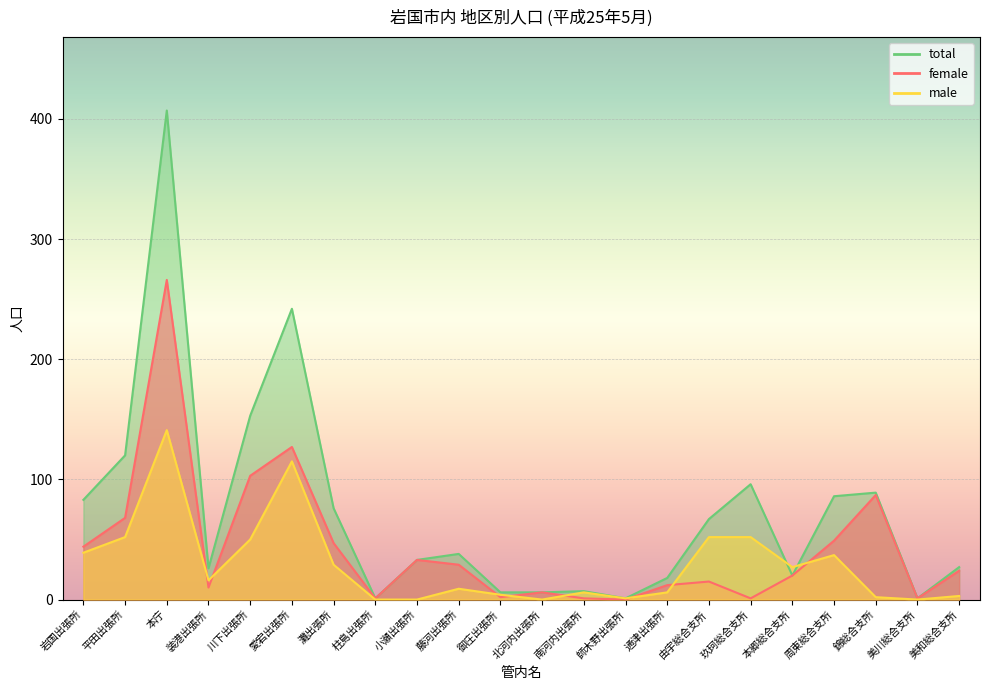

Rank the categories by total value from highest to lowest.

本庁, 愛宕出張所, 川下出張所, 平田出張所, 玖珂総合支所, 錦総合支所, 周東総合支所, 岩国出張所, 灘出張所, 由宇総合支所, 藤河出張所, 小瀬出張所, 美和総合支所, 装港出張所, 本郷総合支所, 通津出張所, 南河内出張所, 御庄出張所, 北河内出張所, 柱島出張所, 師木野出張所, 美川総合支所